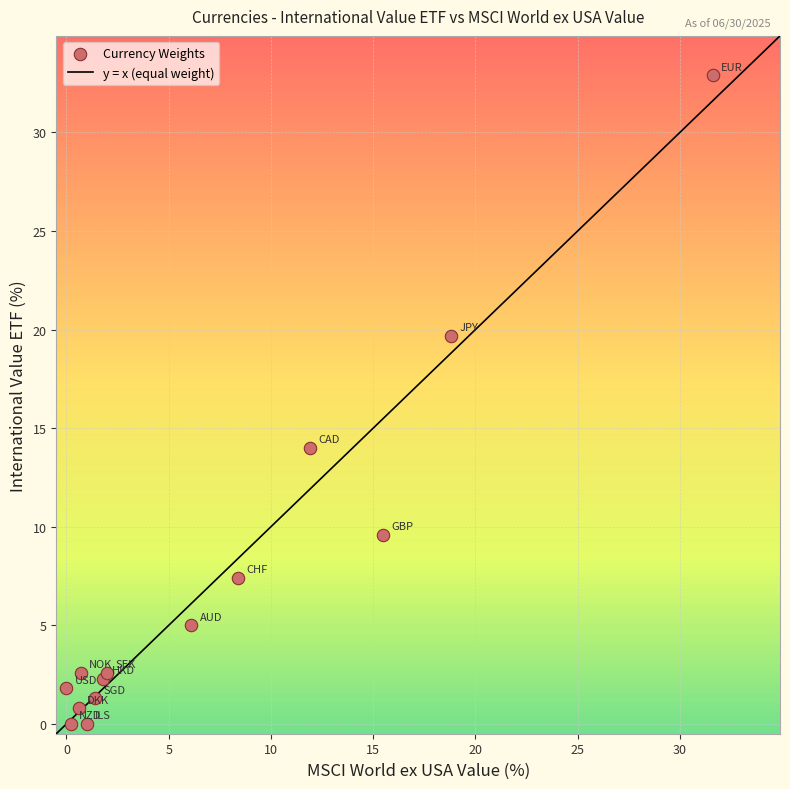

What Y value in the scatter plot is closest to 16?

14.0